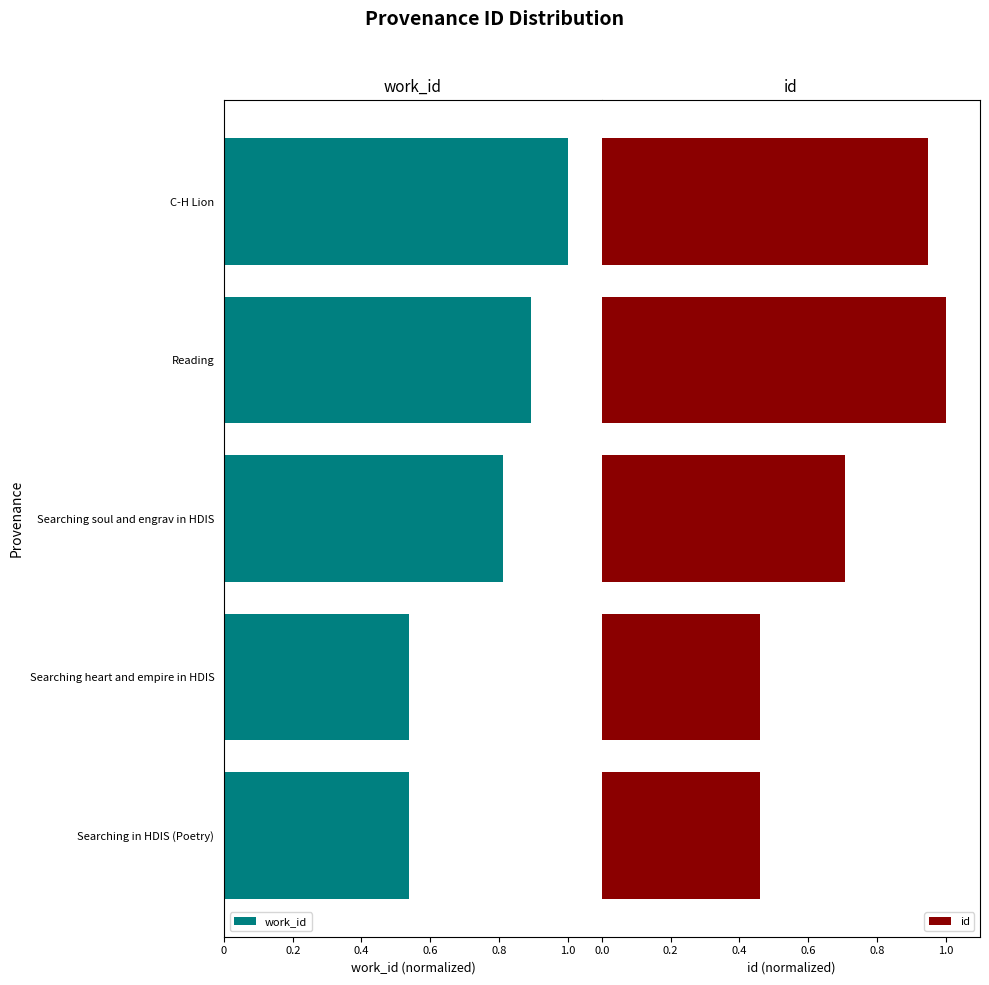

Are the bars horizontal?

Yes